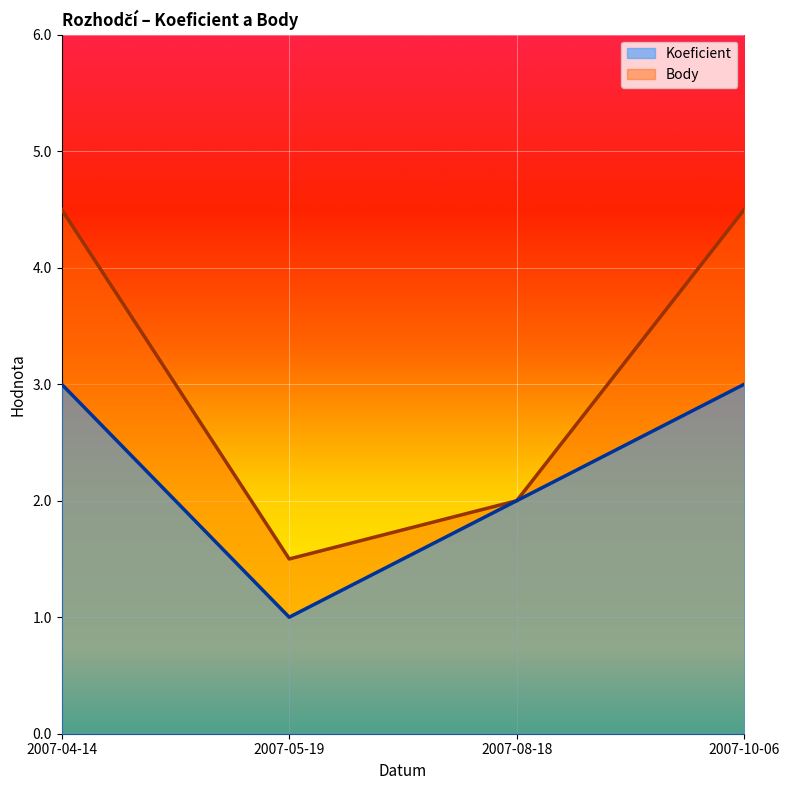

What is the value of the Body point at the 3rd from the left?

2.0